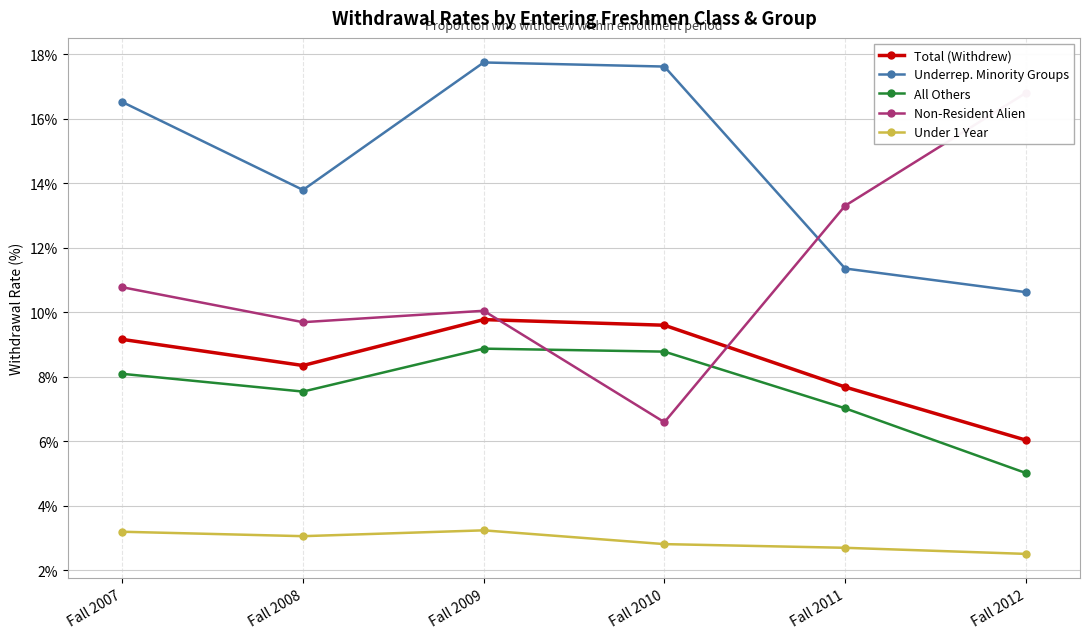

What is the lowest value of the Non-Resident Alien series?

6.6